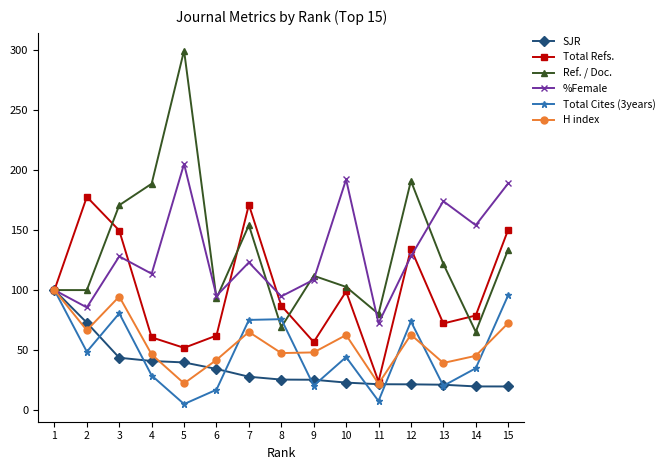

What are all the series names shown in the legend?

SJR, Total Refs., Ref. / Doc., %Female, Total Cites (3years), H index